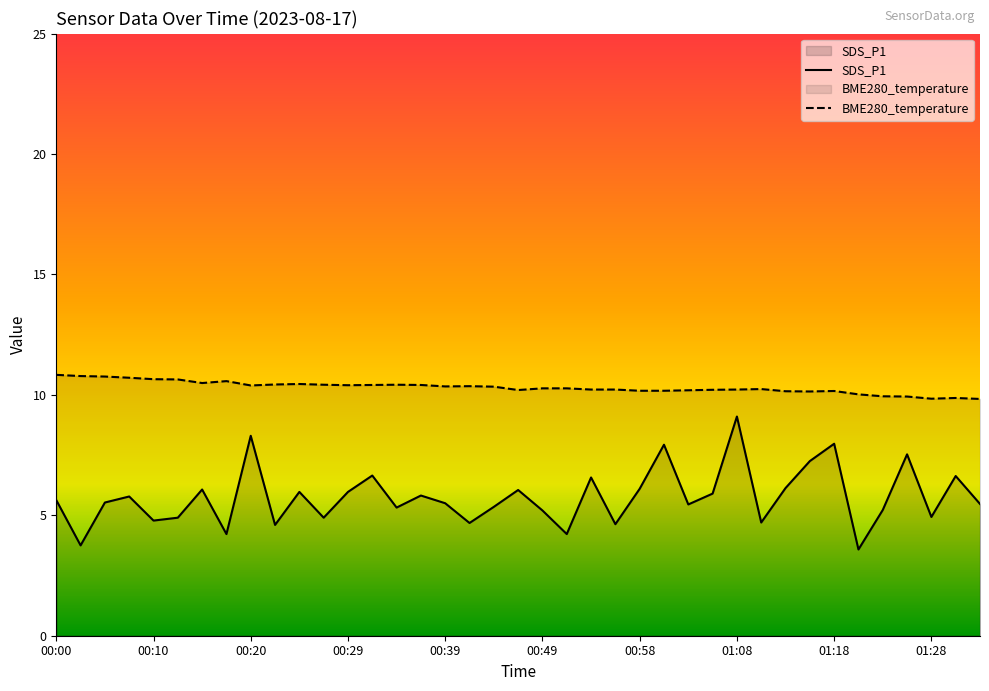

At which category does BME280_temperature reach its first local valley?

00:15